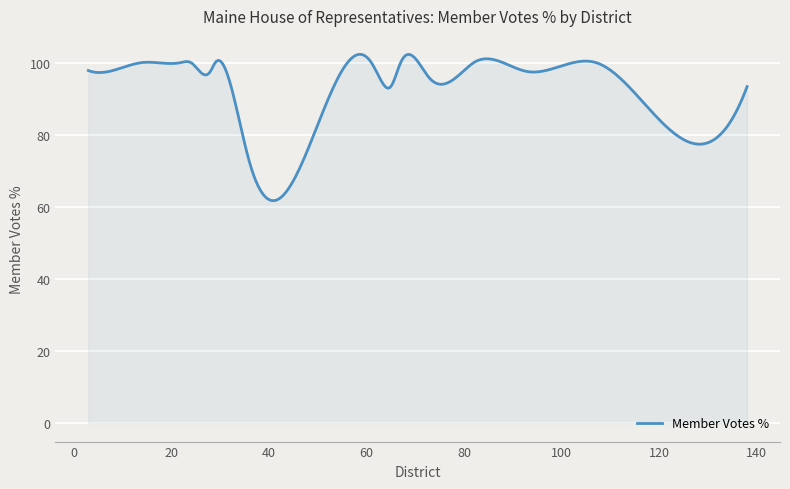

How many series are shown in this chart?

1